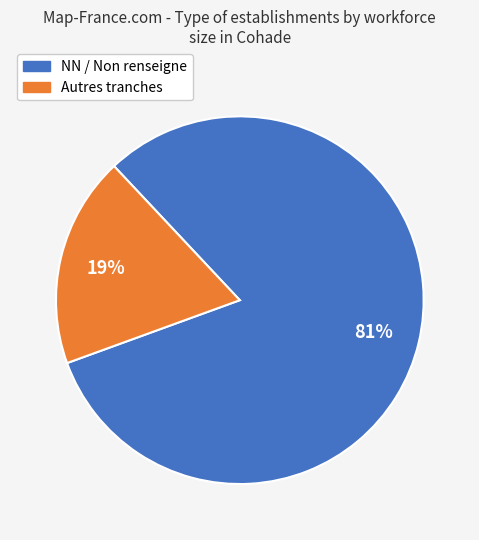

Does any single category account for the majority?

Yes